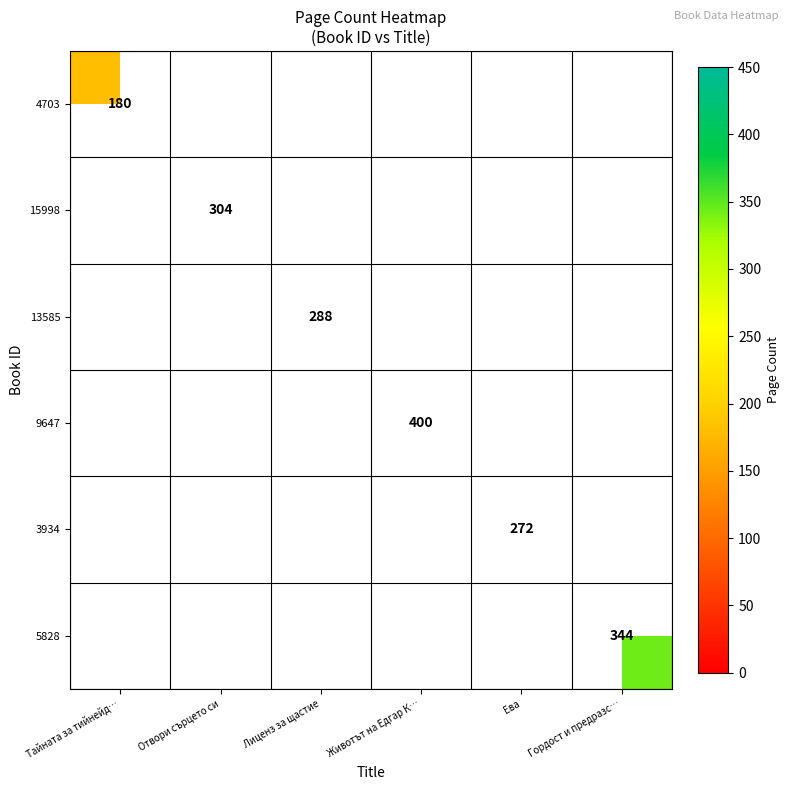

Is the value of 13585 at Тайната за тийнейд… greater than the value of 9647 at Отвори сърцето си?

No